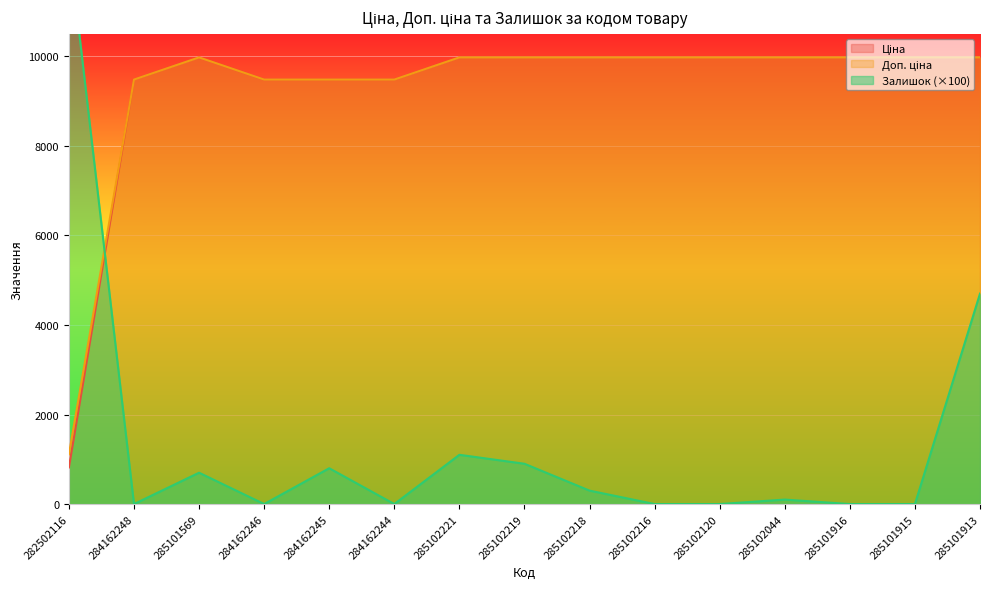

In Ціна, how many points are higher than both neighbors (excluding endpoints)?

1